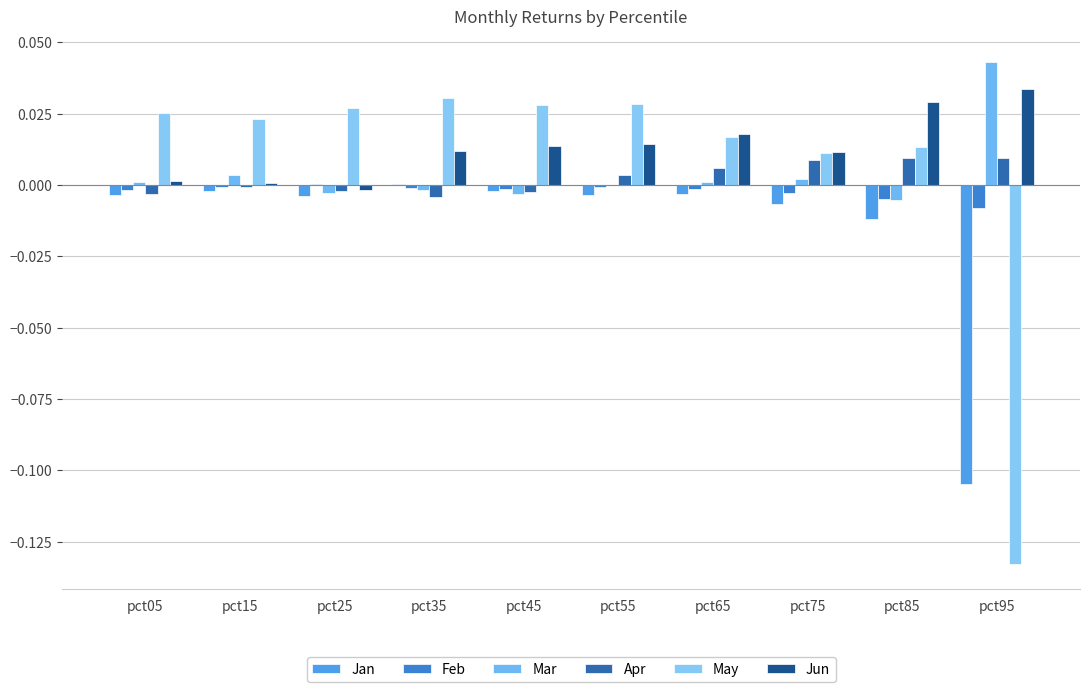

How many series are shown in this chart?

6